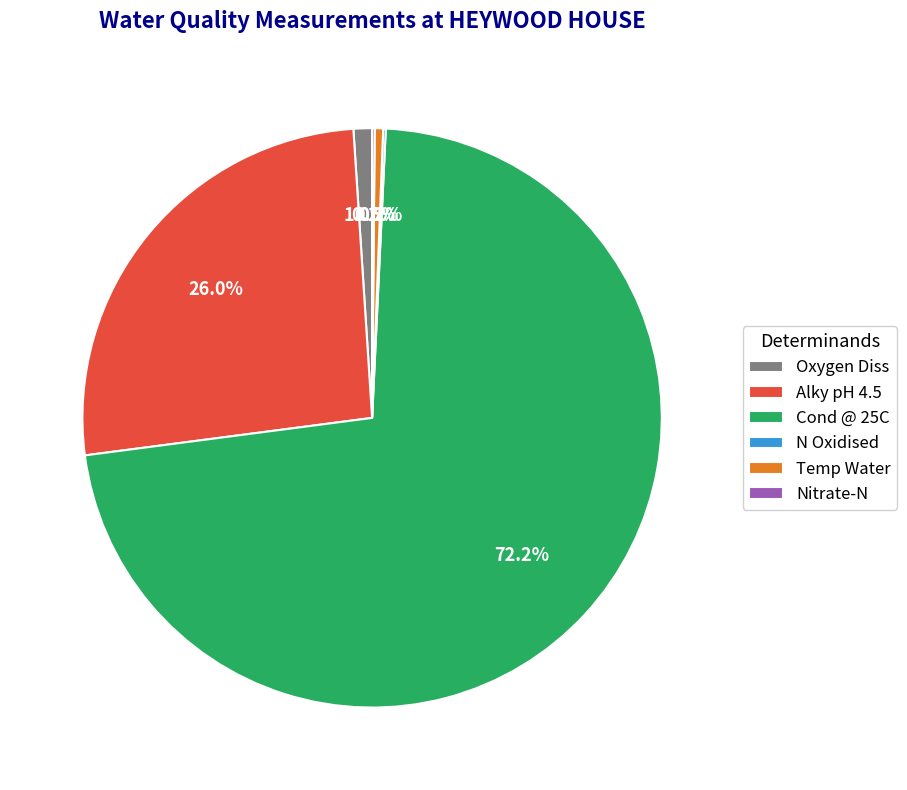

Which has a higher value, Temp Water or Alky pH 4.5?

Alky pH 4.5